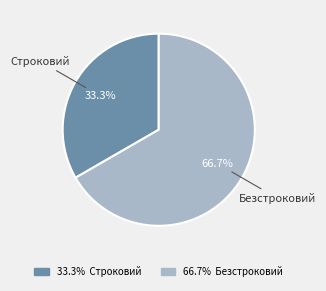

True or false: Безстроковий accounts for 67% of the total.

True